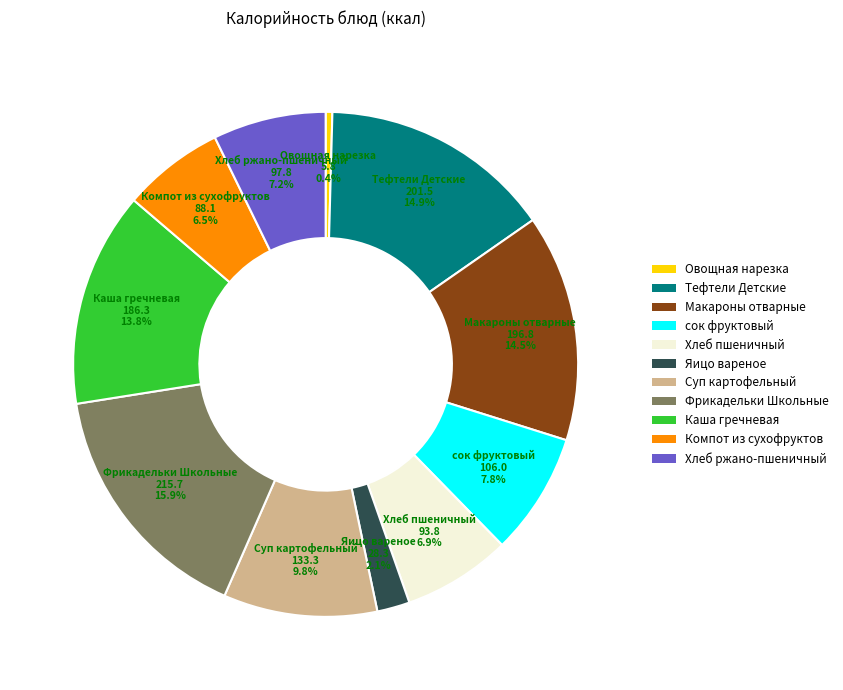

The Суп картофельный slice represents 21% of the pie. True or false?

False